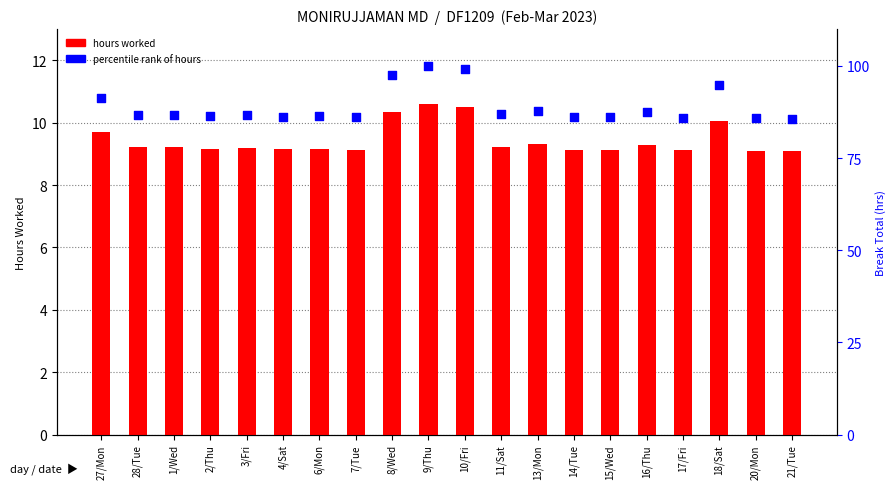

Which series has the widest spread of Y values?

pct rank of hours